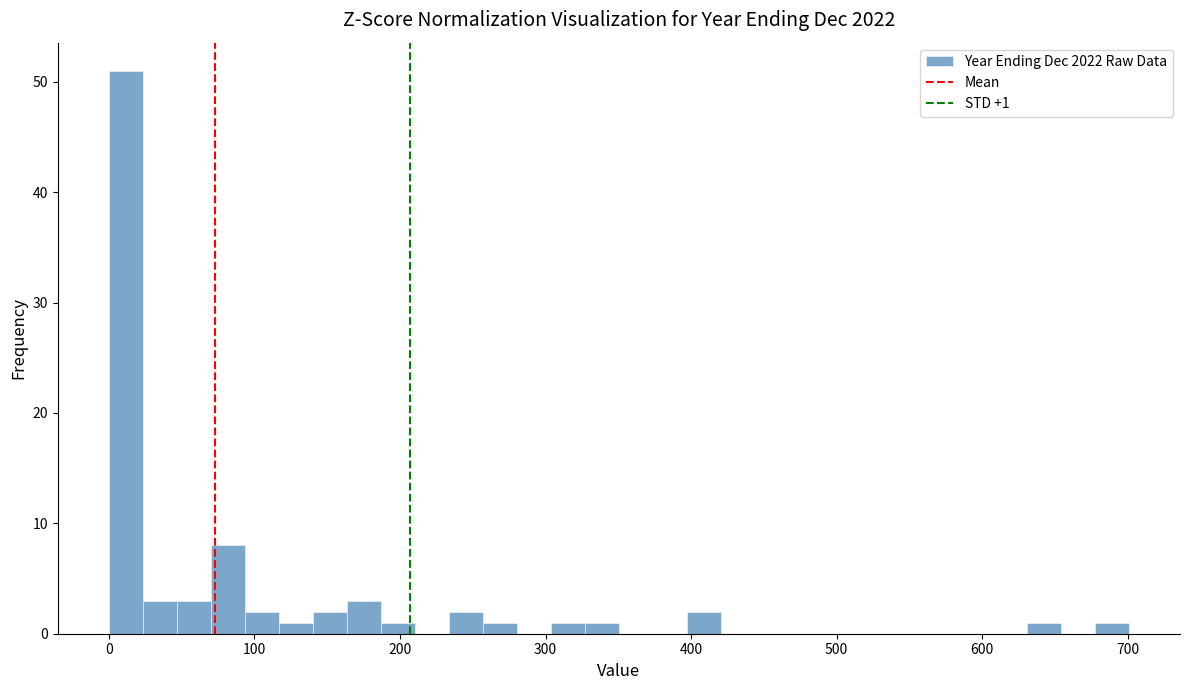

Read against the x-axis, roughly where is the centre of the tallest bar?

10